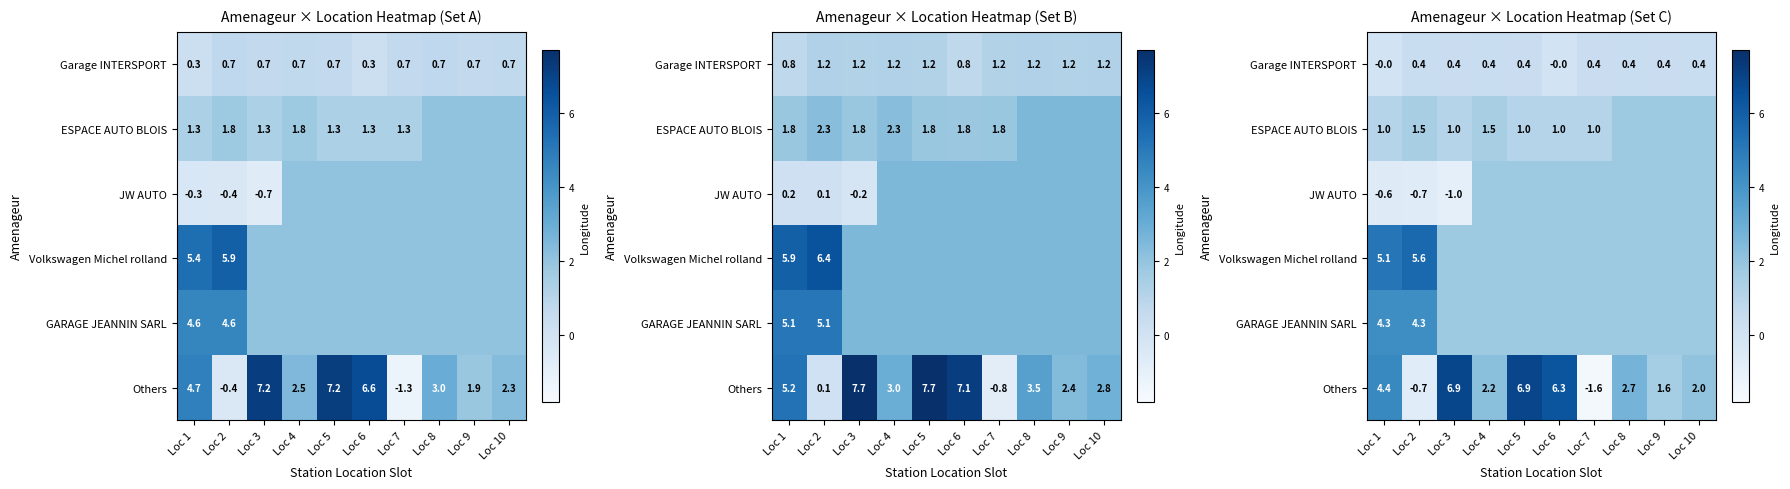

List the labels in order of GARAGE JEANNIN SARL value, smallest first.

Loc 3, Loc 4, Loc 5, Loc 6, Loc 7, Loc 8, Loc 9, Loc 10, Loc 1, Loc 2